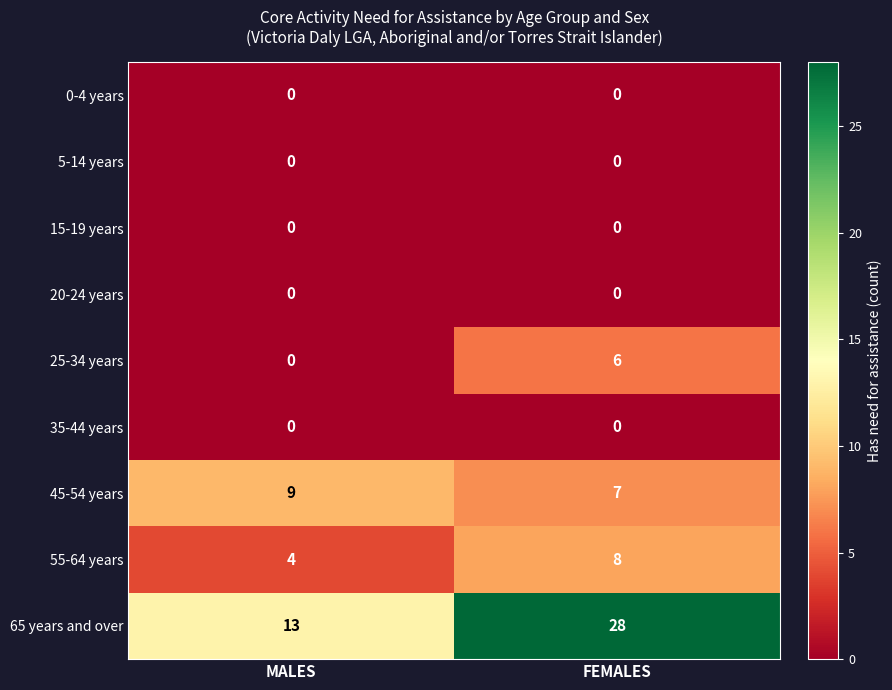

What is the difference between the 25-34 years values at MALES and FEMALES?

6